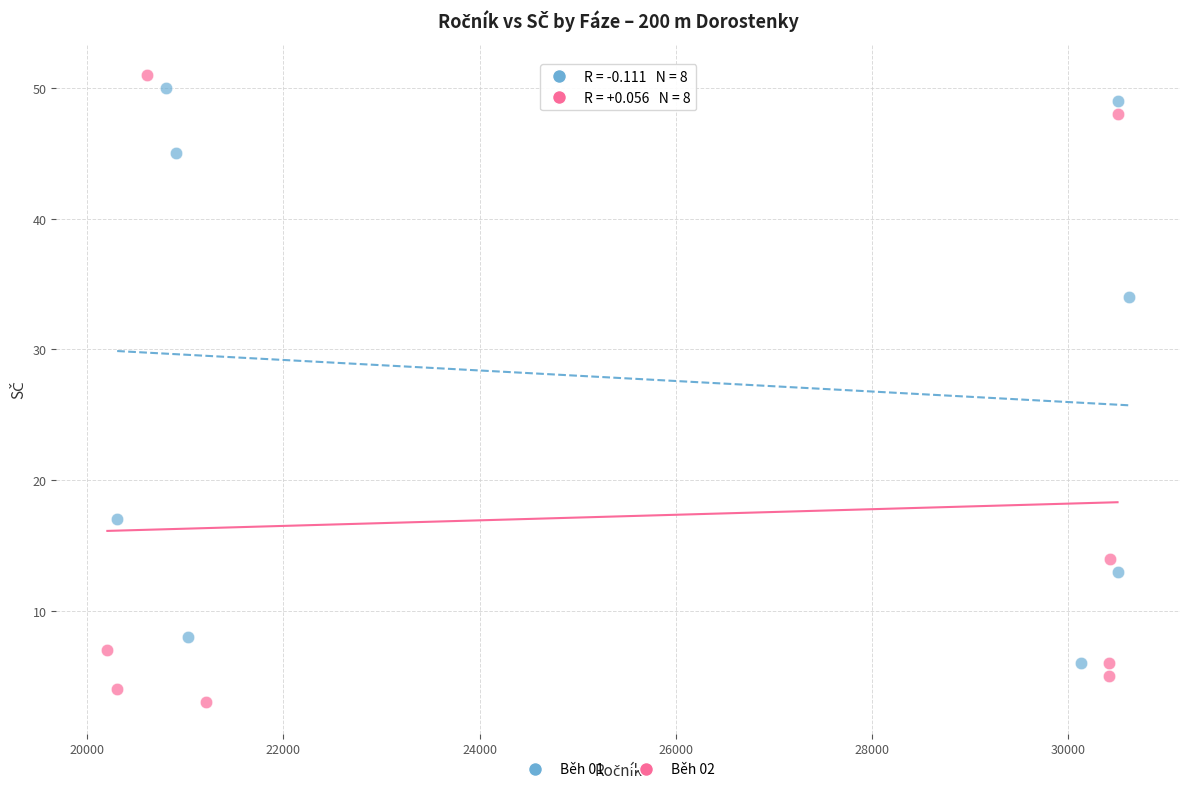

Which series has the widest spread of Y values?

Běh 02